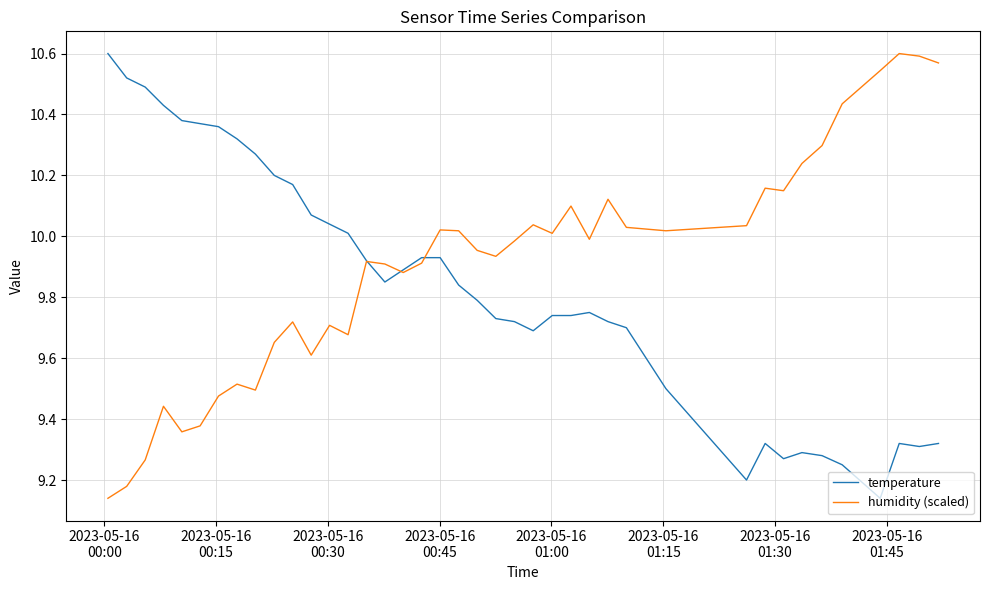

Rank the series by their average value, from highest to lowest.

humidity (scaled), temperature